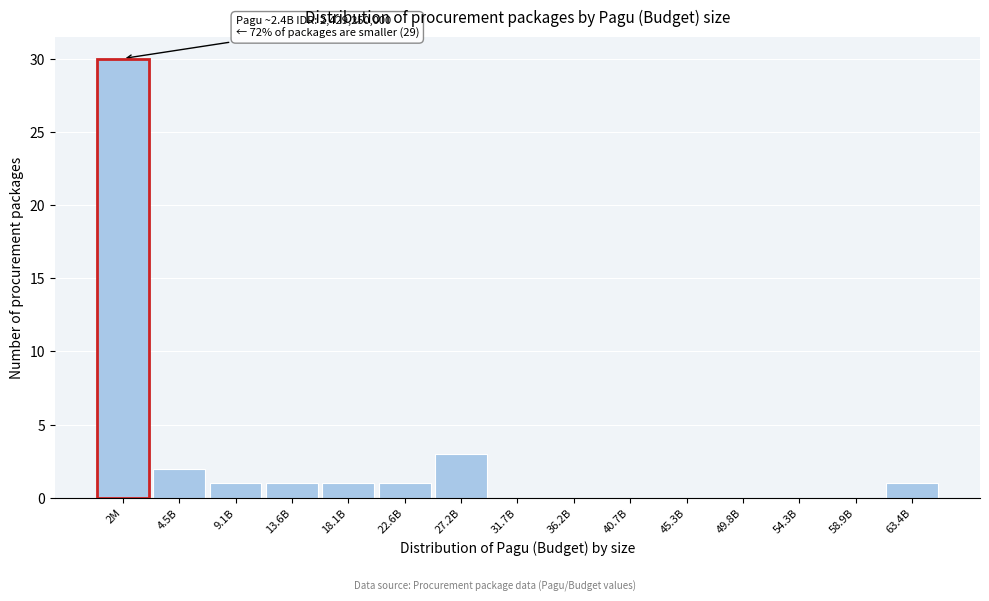

Reading left to right, extract all data points from this chart.

2M=30	4.5B=2	9.1B=1	13.6B=1	18.1B=1	22.6B=1	27.2B=3	31.7B=0	36.2B=0	40.7B=0	45.3B=0	49.8B=0	54.3B=0	58.9B=0	63.4B=1